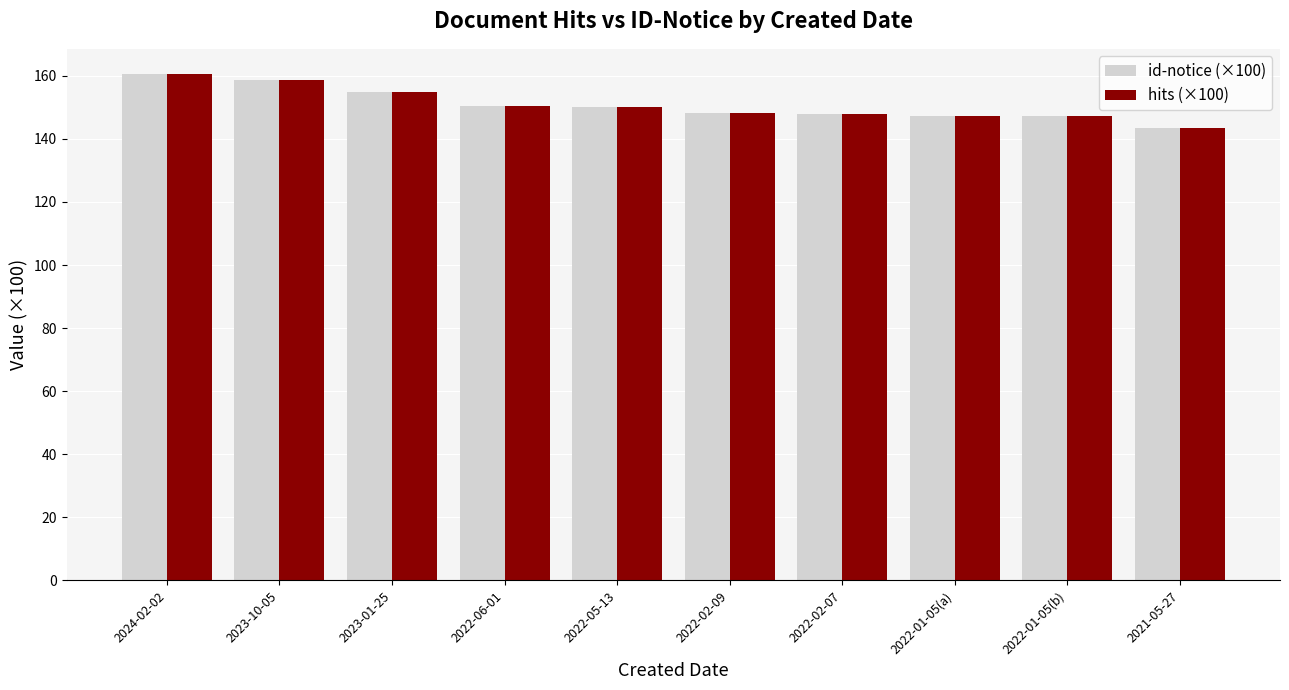

What is the difference between the maximum and minimum values in the id-notice (×100) series?

17.0